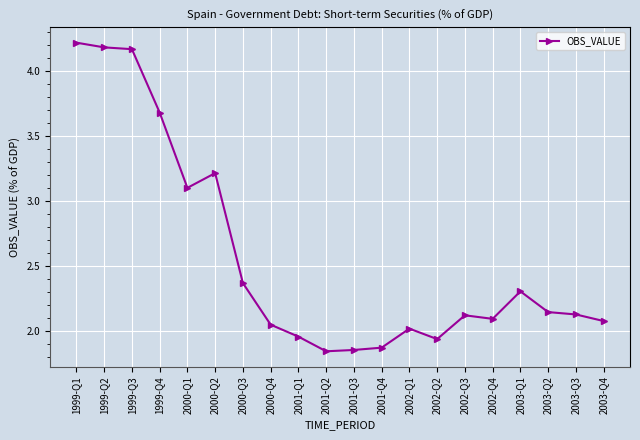

What is the label of the 12th point from the left?

2001-Q4